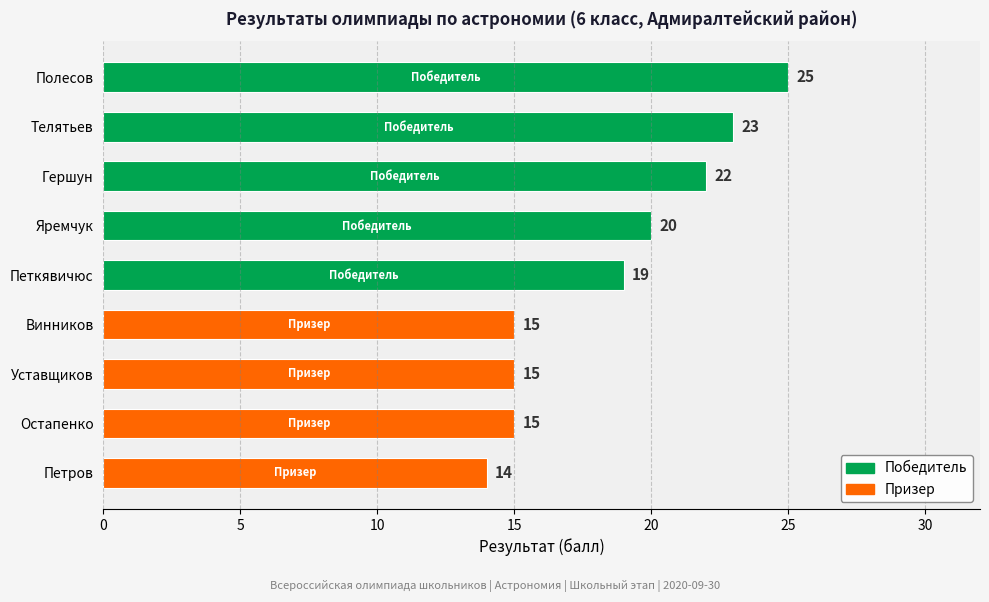

What is the difference between the values at Яремчук and Телятьев?

3